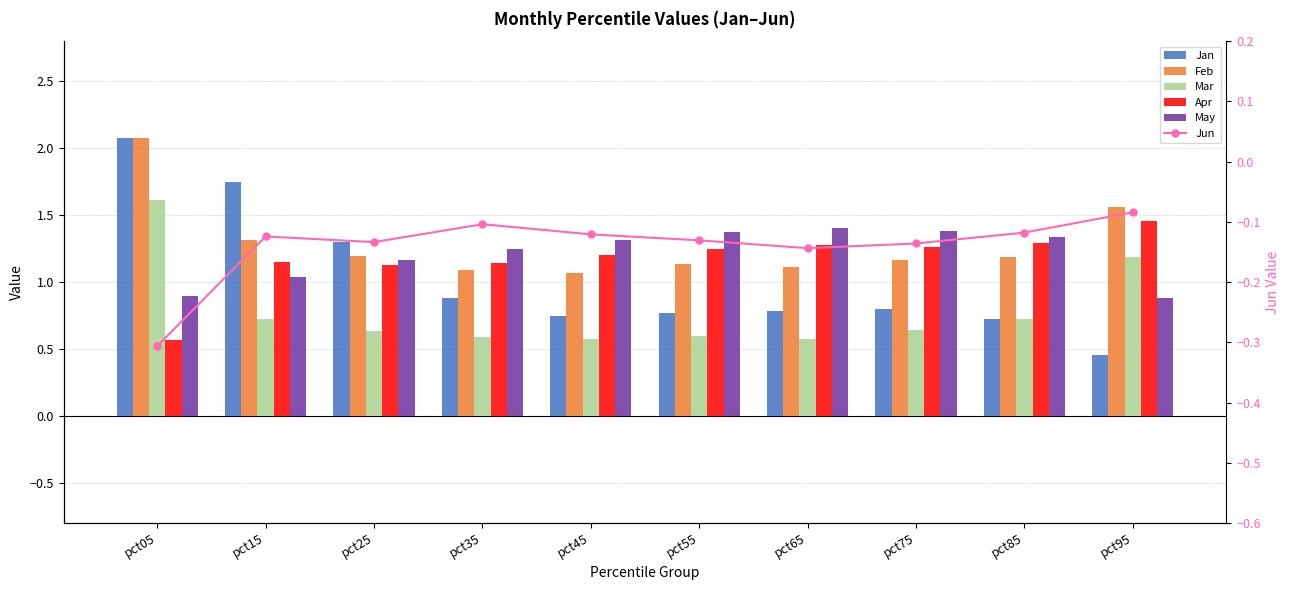

What is the sum of the Feb values at pct15 and pct75?

2.5